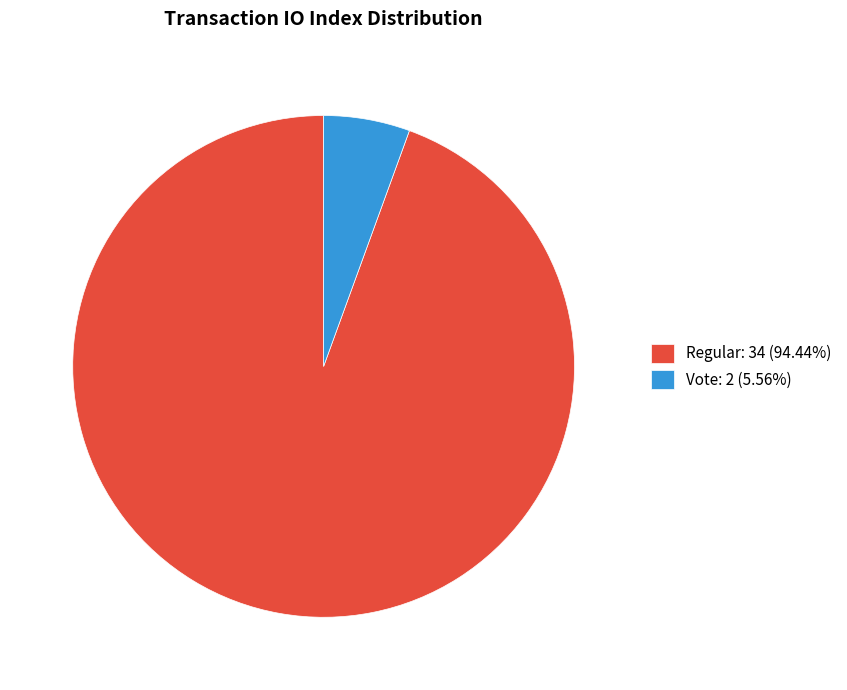

Does any single category account for the majority?

Yes